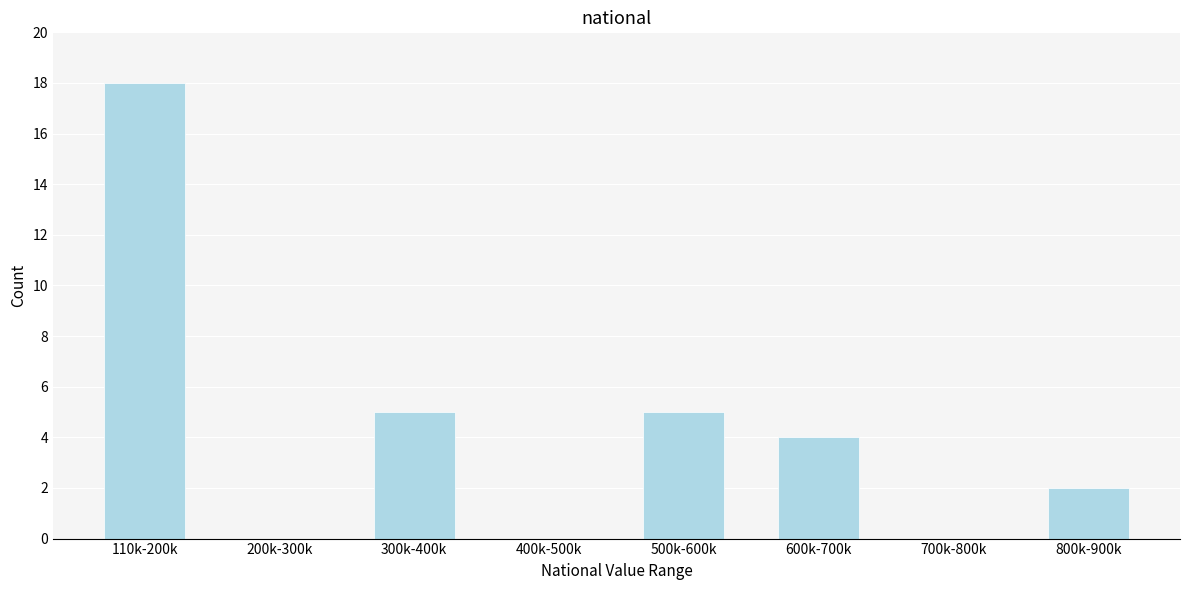

Reading left to right, transcribe all the data shown in this chart.

110k-200k=18	200k-300k=0	300k-400k=5	400k-500k=0	500k-600k=5	600k-700k=4	700k-800k=0	800k-900k=2